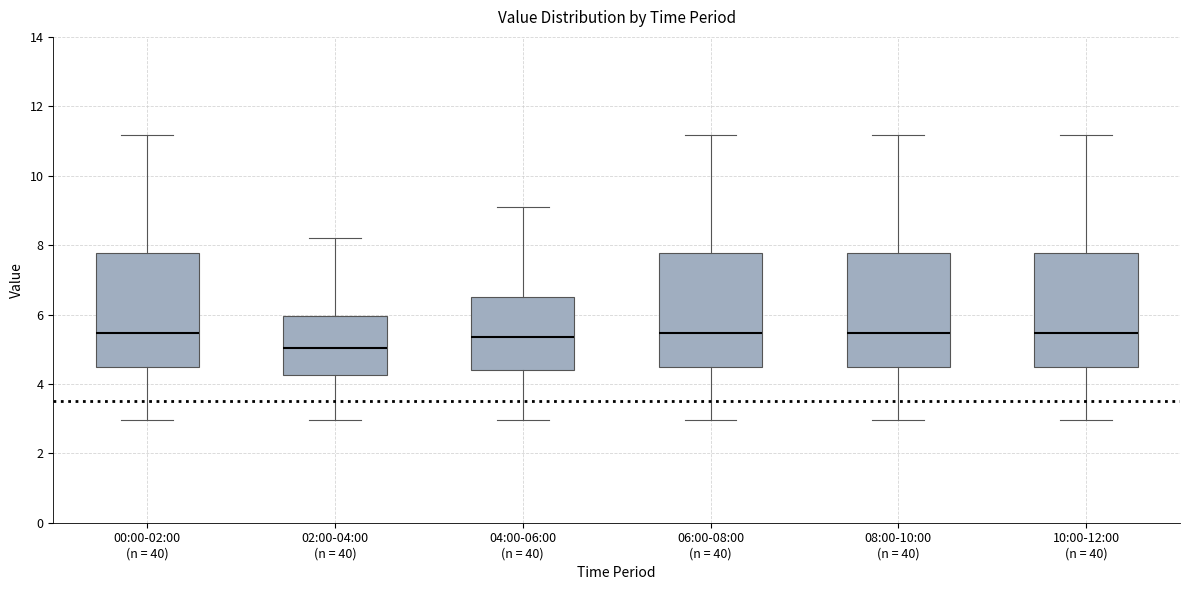

Reading left to right, transcribe this box plot: for each box, give where its median line is, the range the box spans, and where its two whiskers end, as read against the y-axis. The values are not printed on the chart, so give them approximately, as read against the axis.

00:00-02:00 (n = 40): median 5.4, box 4.4 to 7.8, whiskers 3.0 to 11.2
02:00-04:00 (n = 40): median 5.0, box 4.2 to 6.0, whiskers 3.0 to 8.2
04:00-06:00 (n = 40): median 5.4, box 4.4 to 6.6, whiskers 3.0 to 9.2
06:00-08:00 (n = 40): median 5.4, box 4.4 to 7.8, whiskers 3.0 to 11.2
08:00-10:00 (n = 40): median 5.4, box 4.4 to 7.8, whiskers 3.0 to 11.2
10:00-12:00 (n = 40): median 5.4, box 4.4 to 7.8, whiskers 3.0 to 11.2